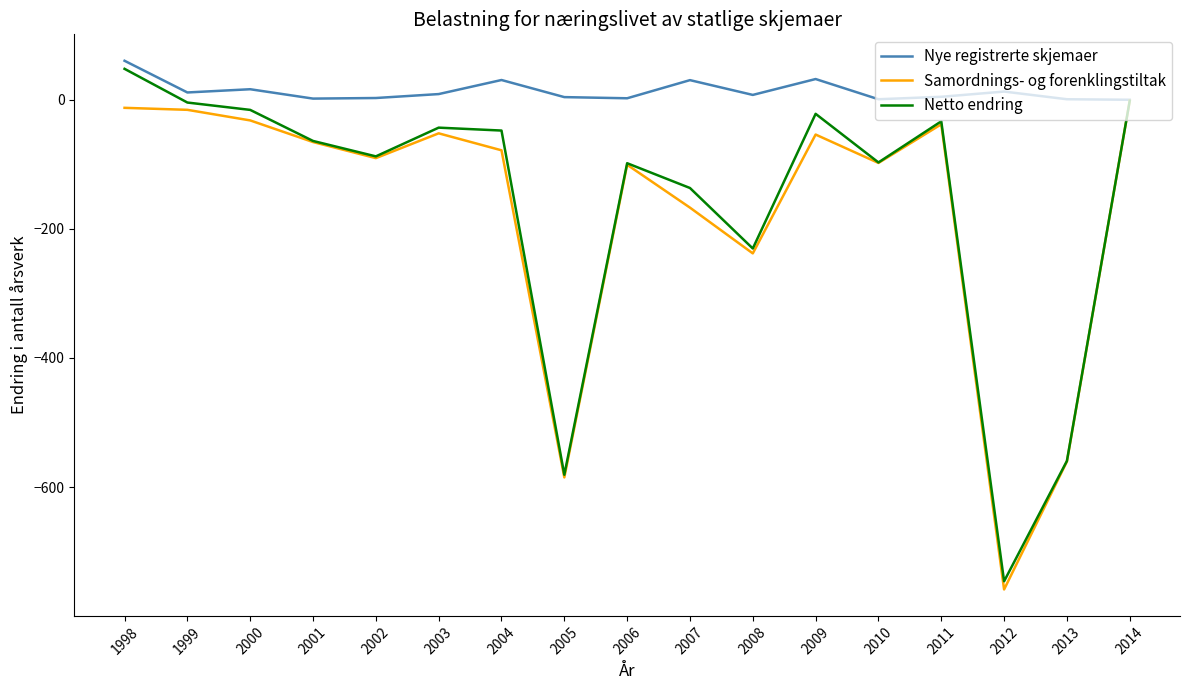

What is the difference between the Nye registrerte skjemaer values at 2001 and 2011?

2.8